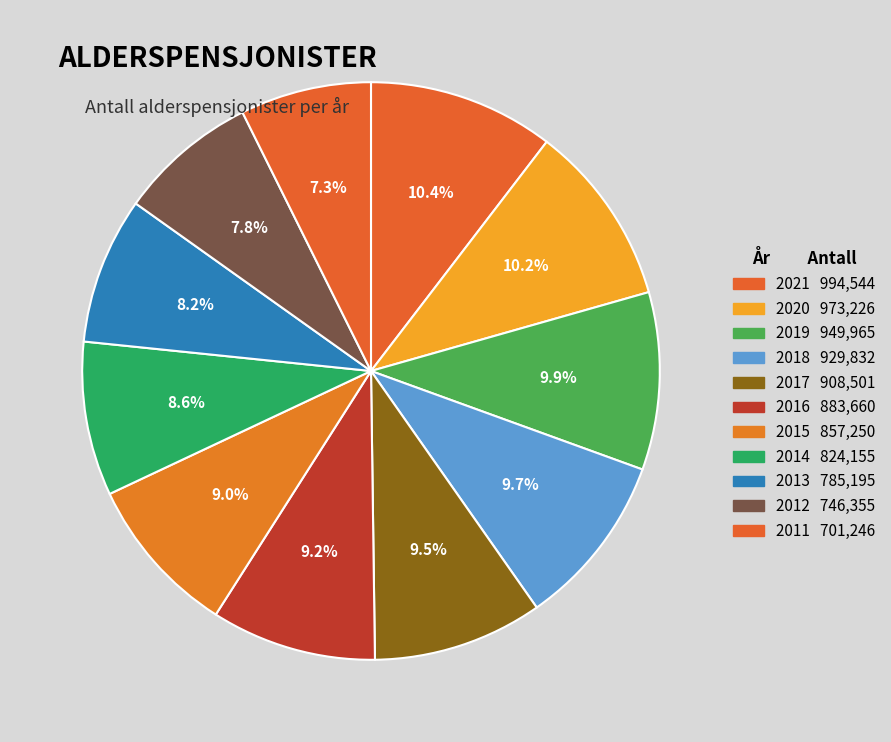

How many segments does this pie chart have?

11